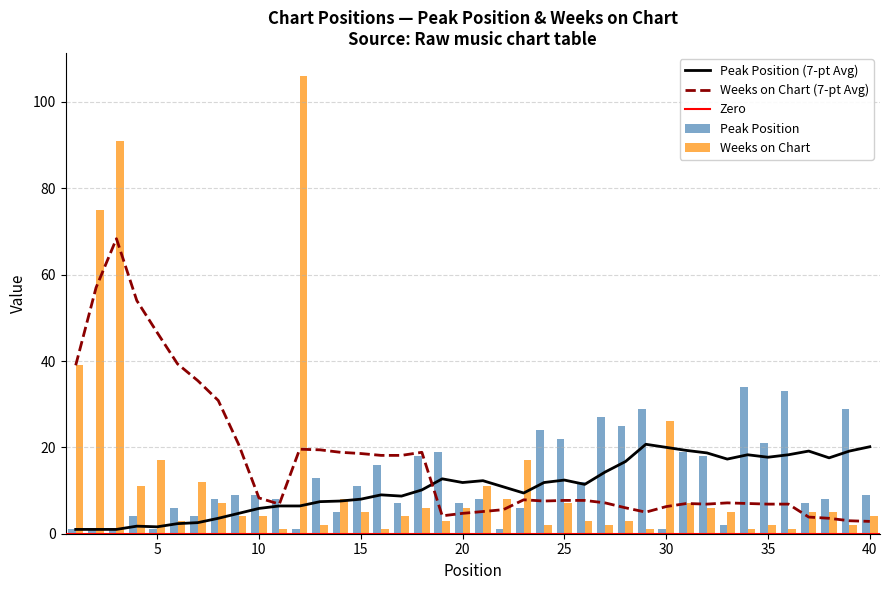

What is the highest value of the Weeks on Chart series?

106